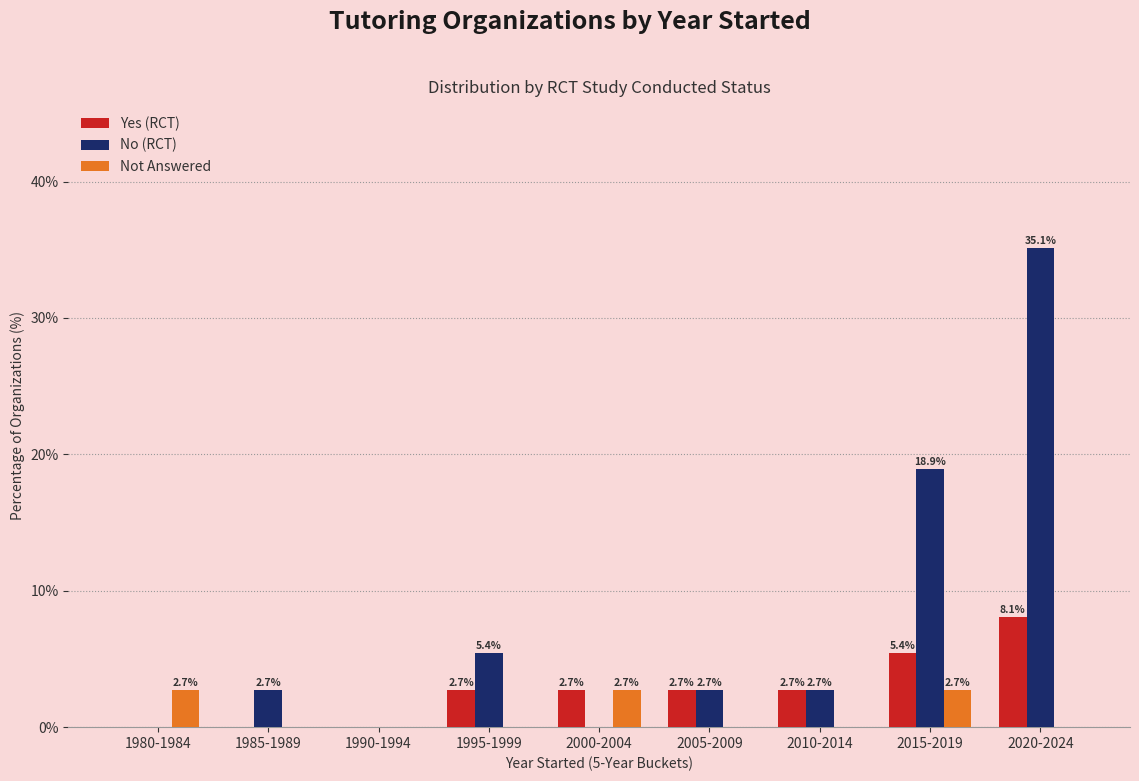

Count the Not Answered values in the range 0 to 2.

6